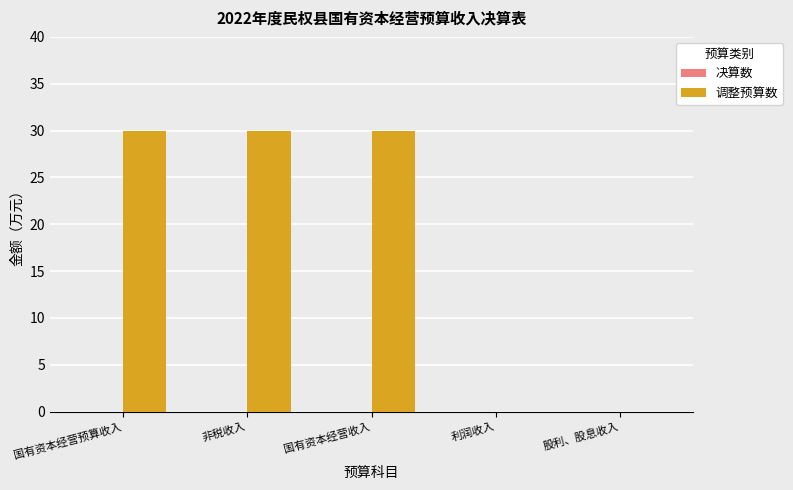

The chart shows a value of 30 at 国有资本经营预算收入. True or false?

True